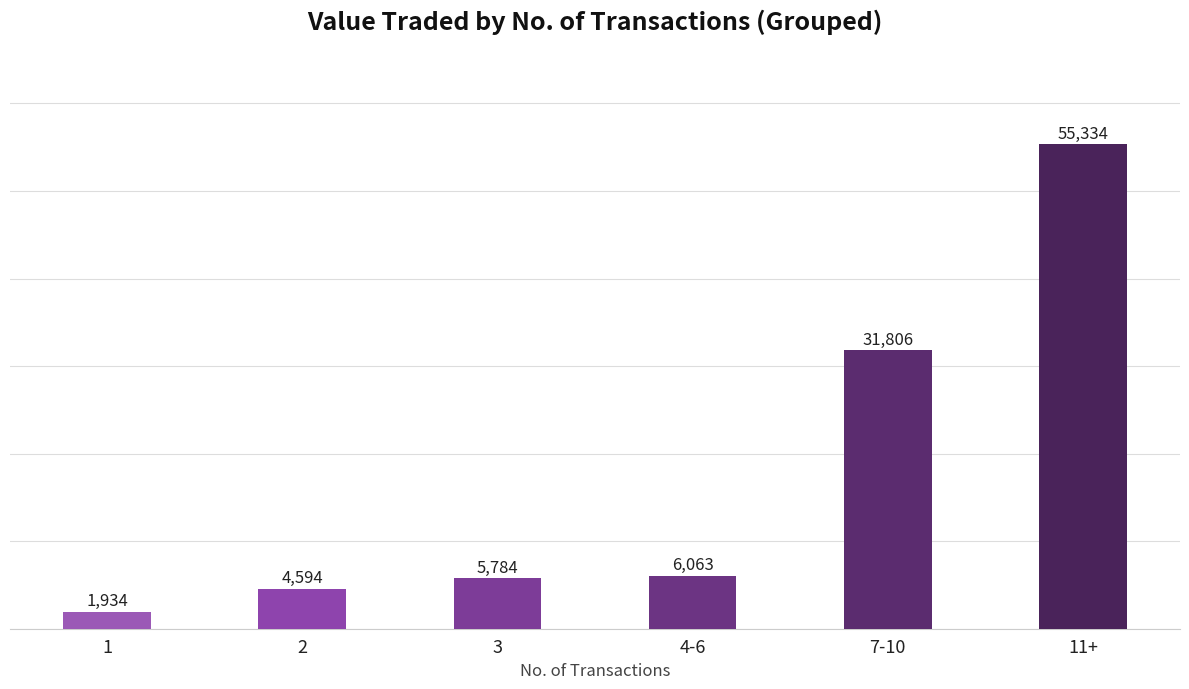

What is the value of the 4th bar from the left?

6063